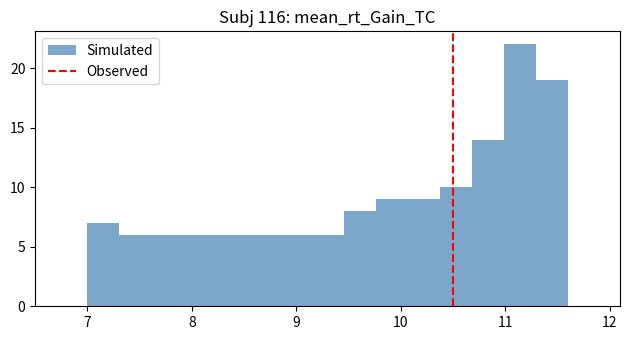

Around what value on the x-axis is the tallest bar? Give the approximate position of its centre, as read against the axis.

11.1